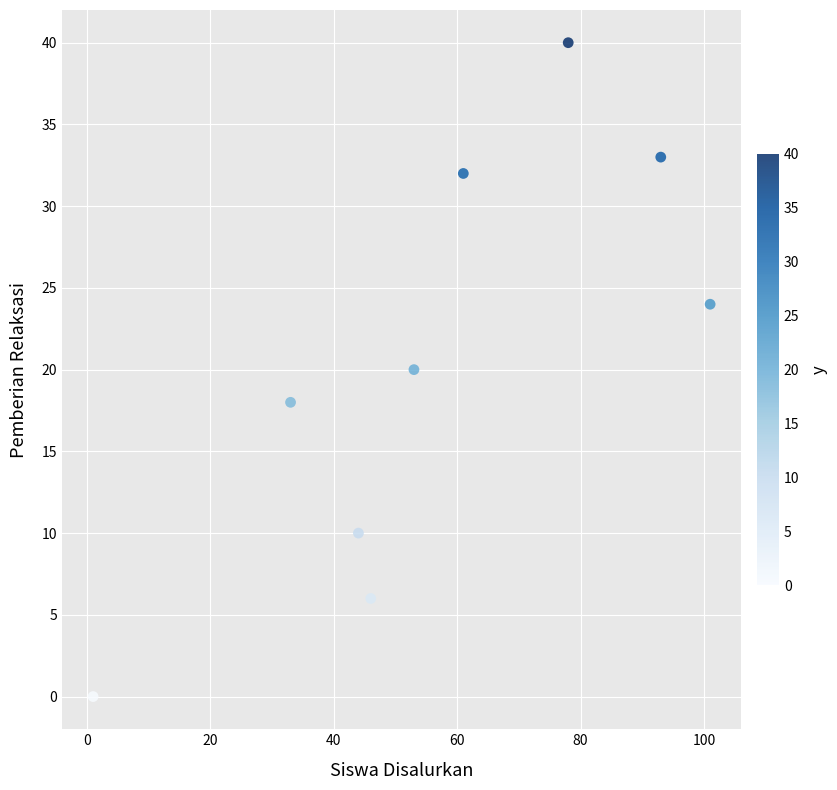

What is the average Y value?

20